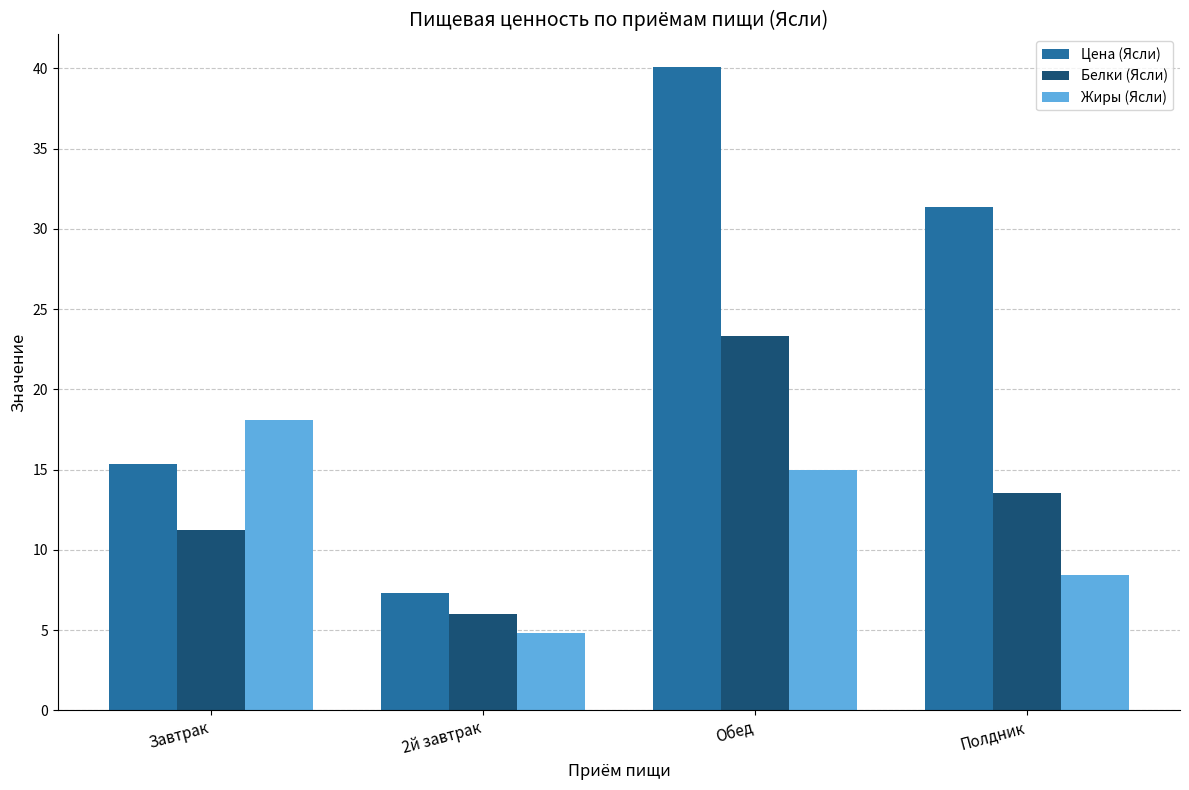

Reading left to right, what are all the values shown in this chart?

Цена (Ясли): 15.4	7.3	40.1	31.3
Белки (Ясли): 11.2	6.0	23.3	13.5
Жиры (Ясли): 18.1	4.8	15.0	8.4